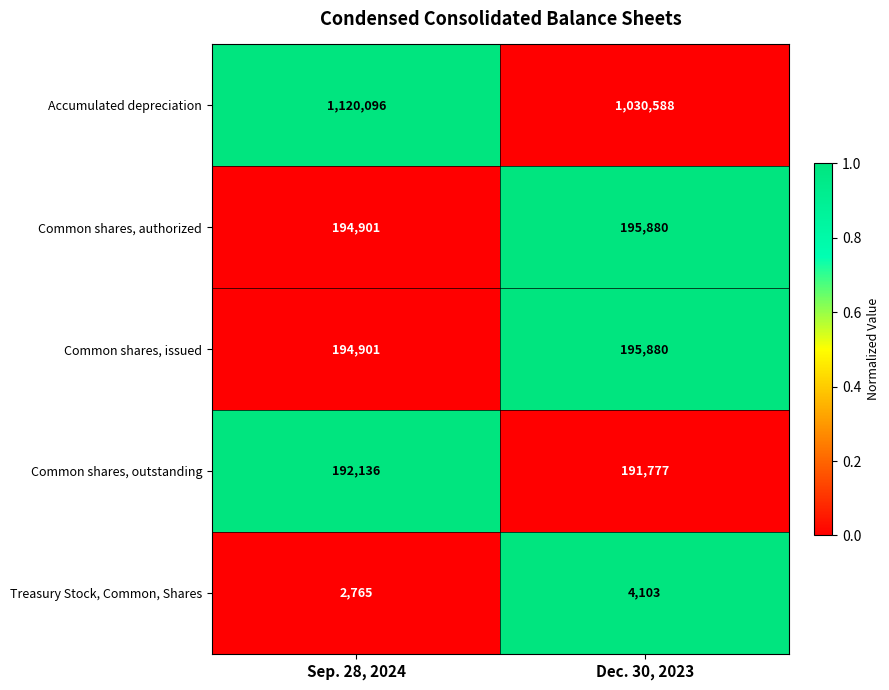

What is the difference between the maximum and minimum values in the Common shares, authorized series?

979